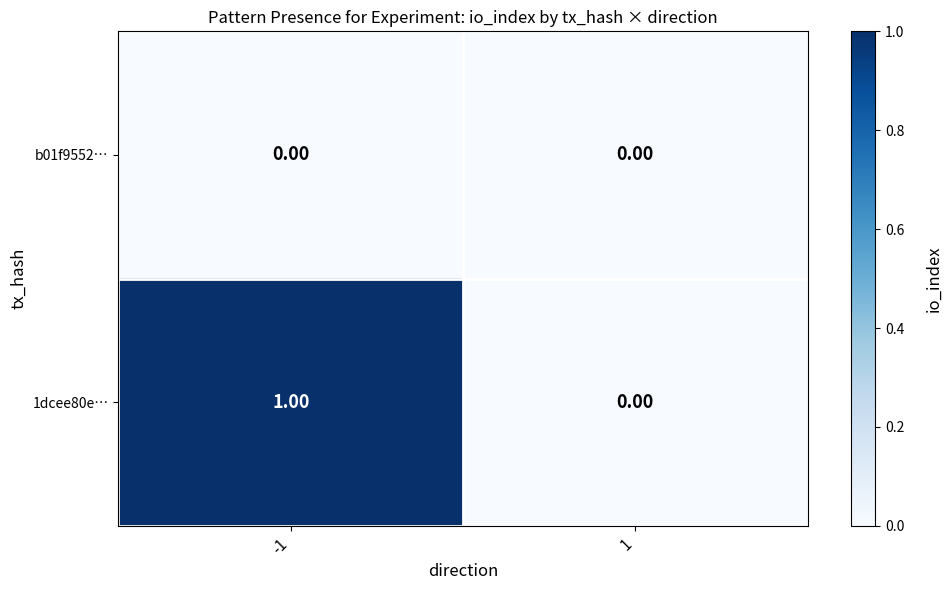

Which series changed the most between -1 and 1?

1dcee80e…